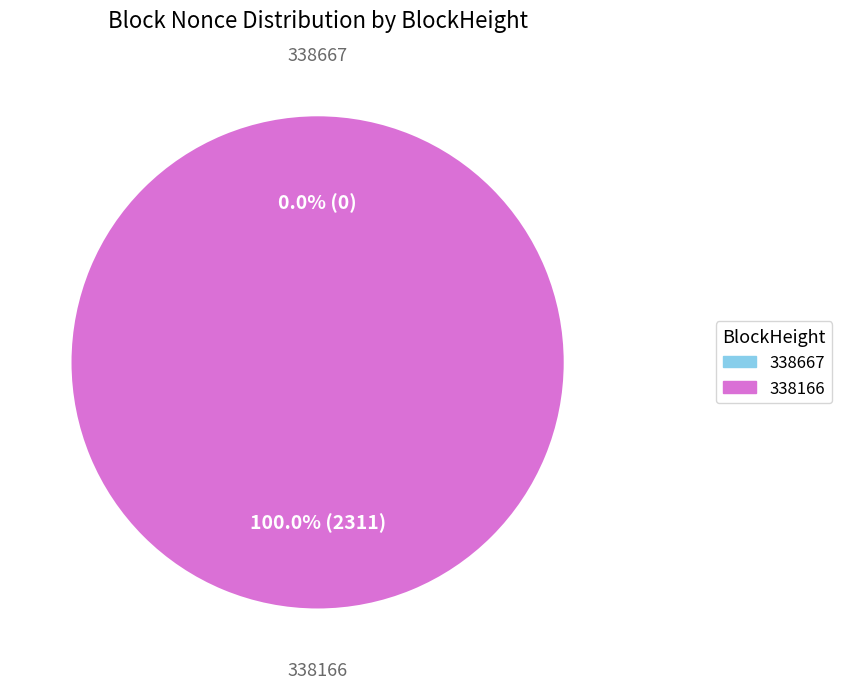

The 338166 slice represents 89% of the pie. True or false?

False